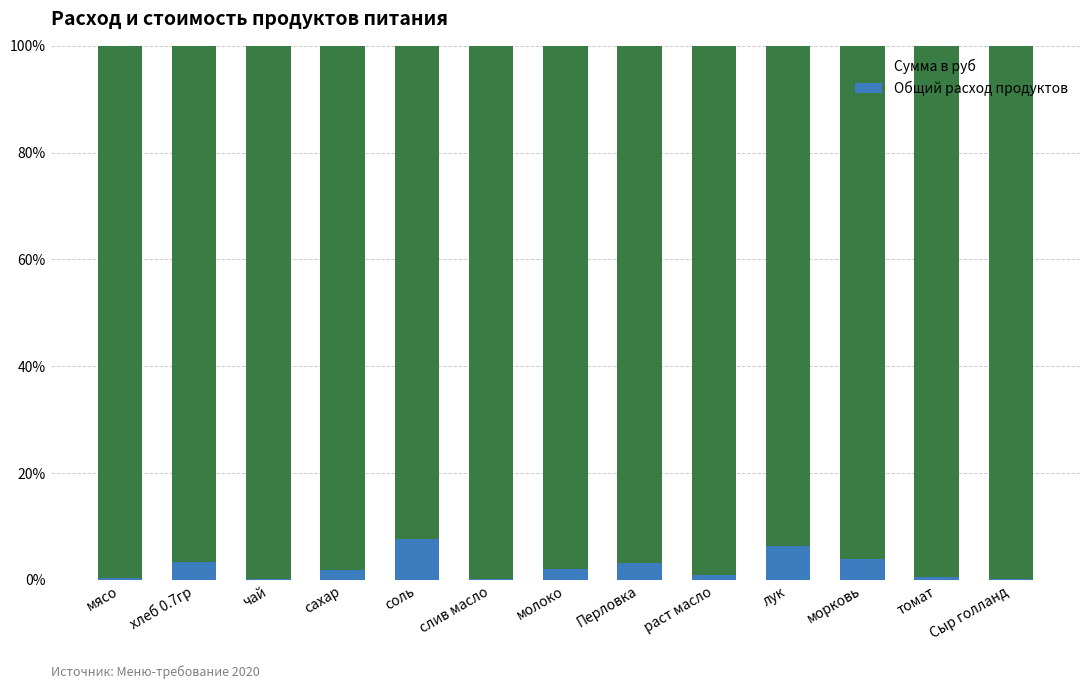

What is the approximate value of Общий расход продуктов at Перловка?

3.2